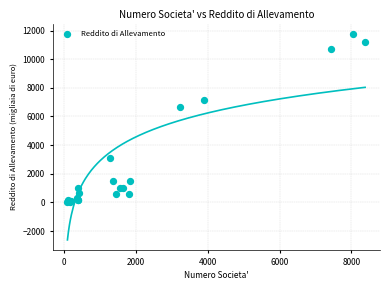

What Y value in the scatter plot is closest to 5907?

6657